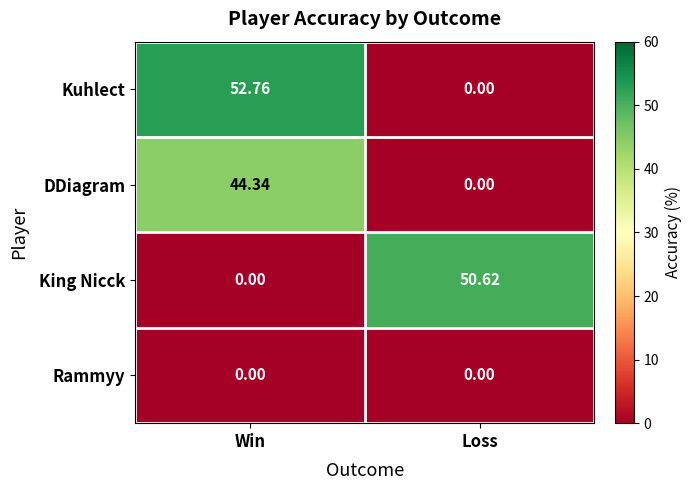

Between Win and Loss, which series saw the biggest shift?

Kuhlect